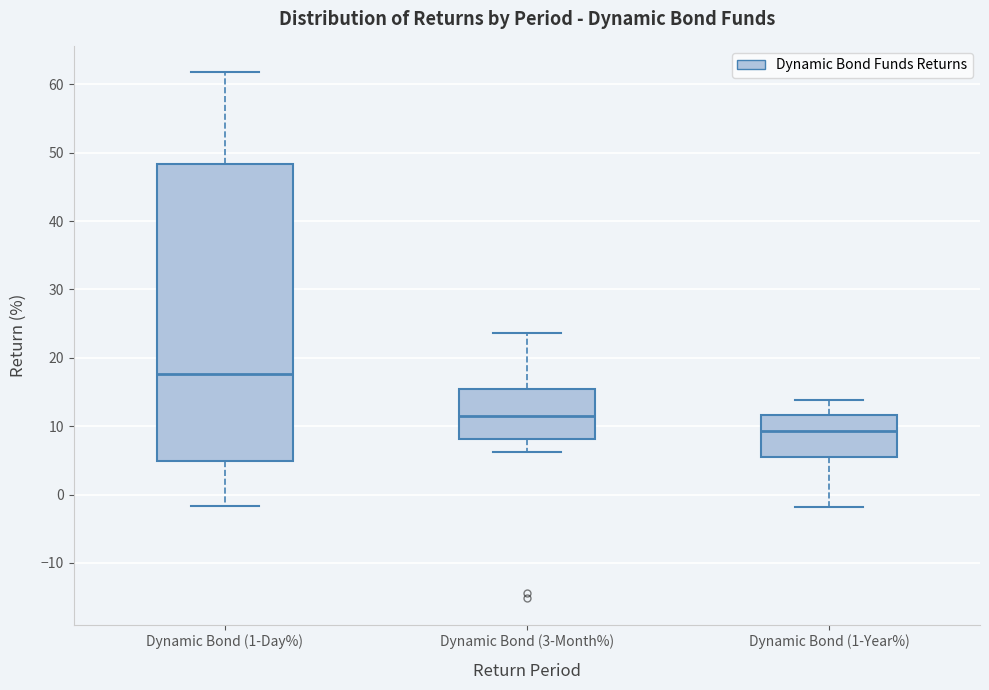

Reading left to right, transcribe this box plot: for each box, give where its median line is, the range the box spans, and where its two whiskers end, as read against the y-axis. The values are not printed on the chart, so give them approximately, as read against the axis.

Dynamic Bond (1-Day%): median 18, box 5 to 48, whiskers -2 to 62
Dynamic Bond (3-Month%): median 12, box 8 to 15, whiskers 6 to 24
Dynamic Bond (1-Year%): median 9, box 5 to 12, whiskers -2 to 14